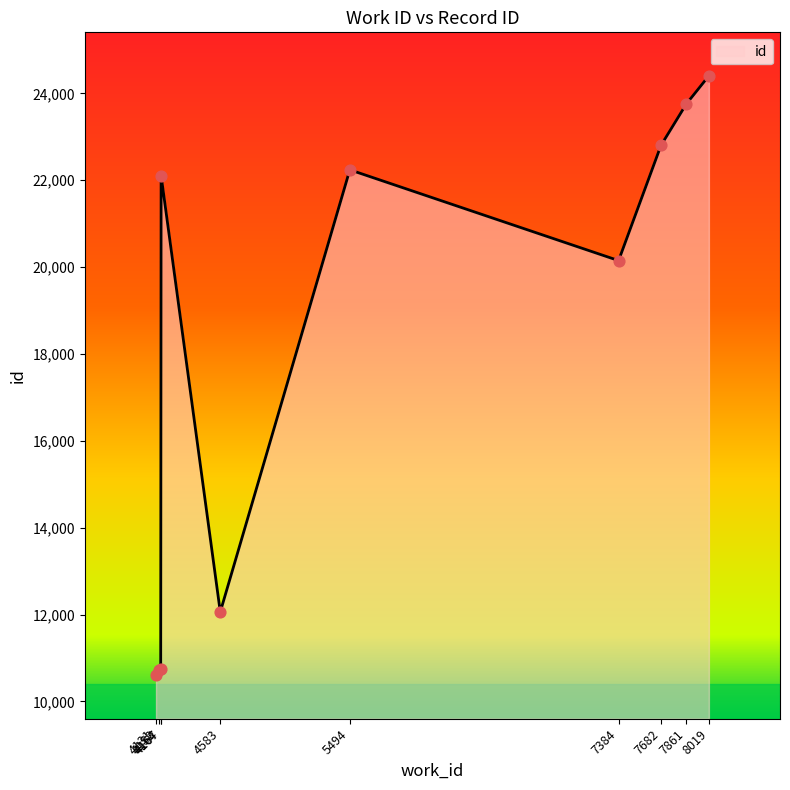

Which has a higher value, 8019 or 7861?

8019